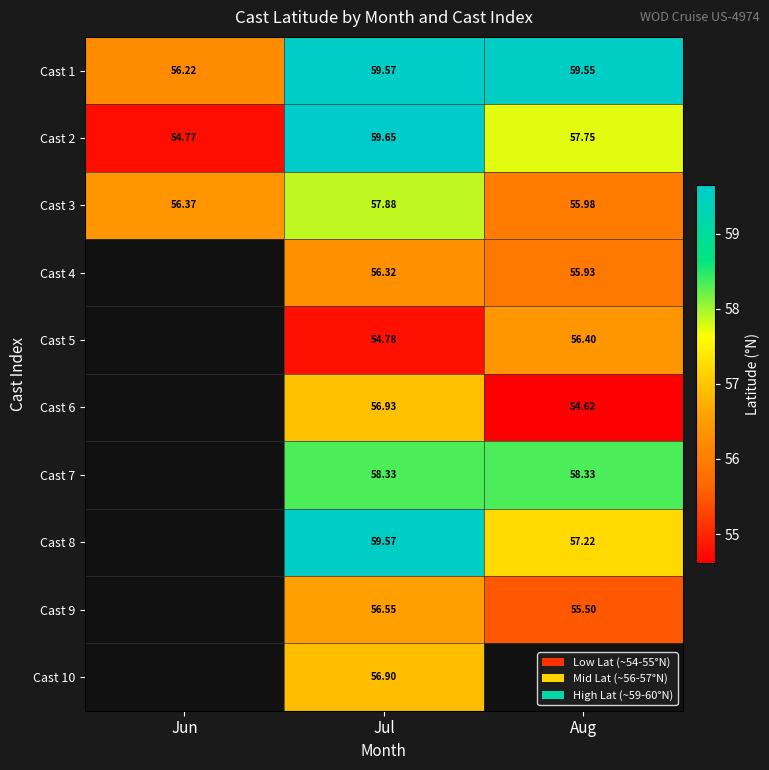

What is the total value across all series at Jul?

576.5